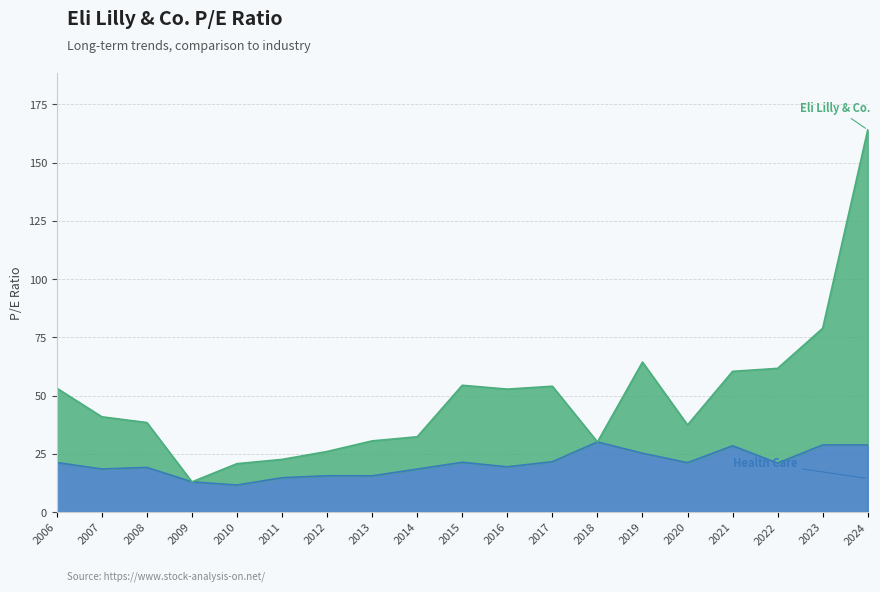

Which series has the widest spread of values?

Eli Lilly & Co.